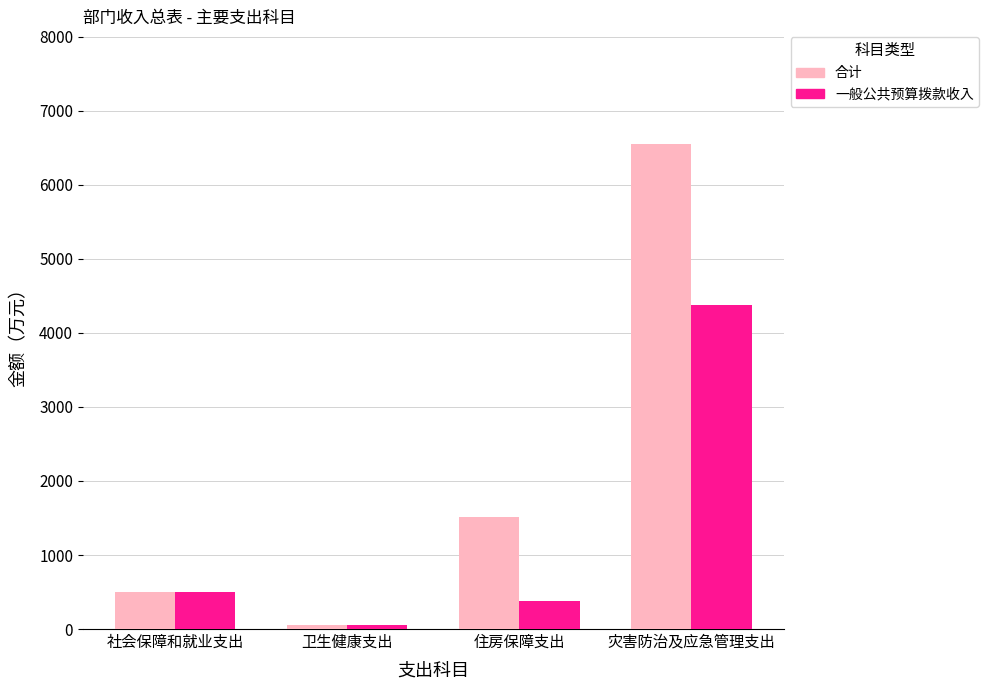

Which category has the lowest value in the 合计 series?

卫生健康支出